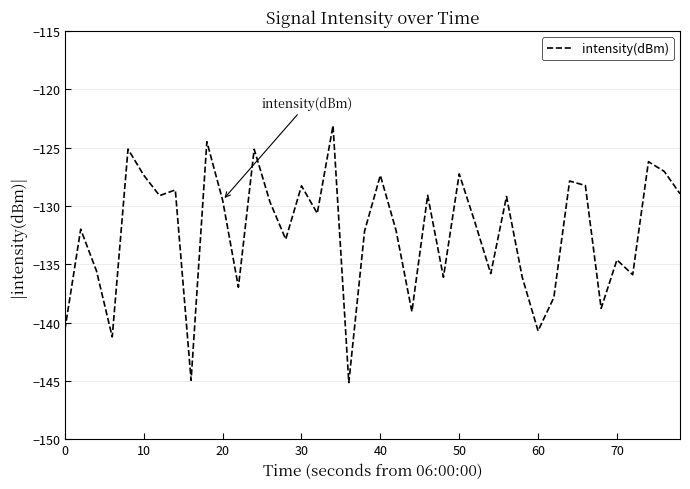

How many lines are shown in the chart?

1